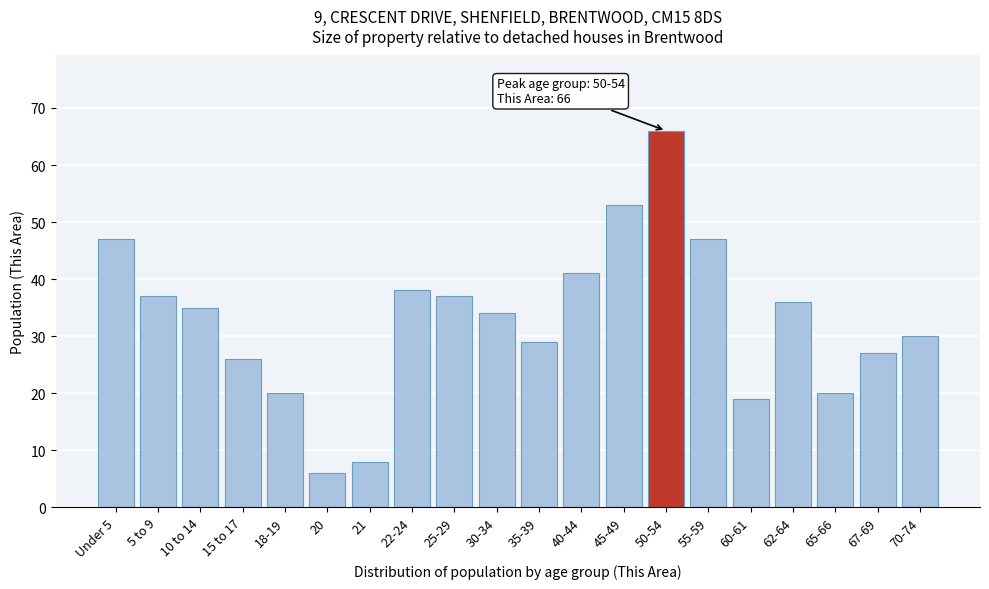

Reading right to left, list all the values displayed in this chart.

70-74=30	67-69=27	65-66=20	62-64=36	60-61=19	55-59=47	50-54=66	45-49=53	40-44=41	35-39=29	30-34=34	25-29=37	22-24=38	21=8	20=6	18-19=20	15 to 17=26	10 to 14=35	5 to 9=37	Under 5=47